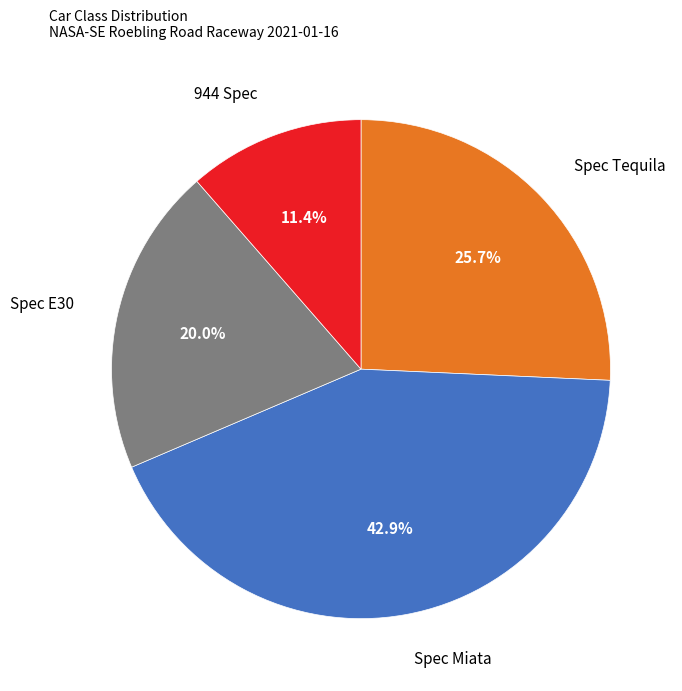

How many segments does this pie chart have?

4